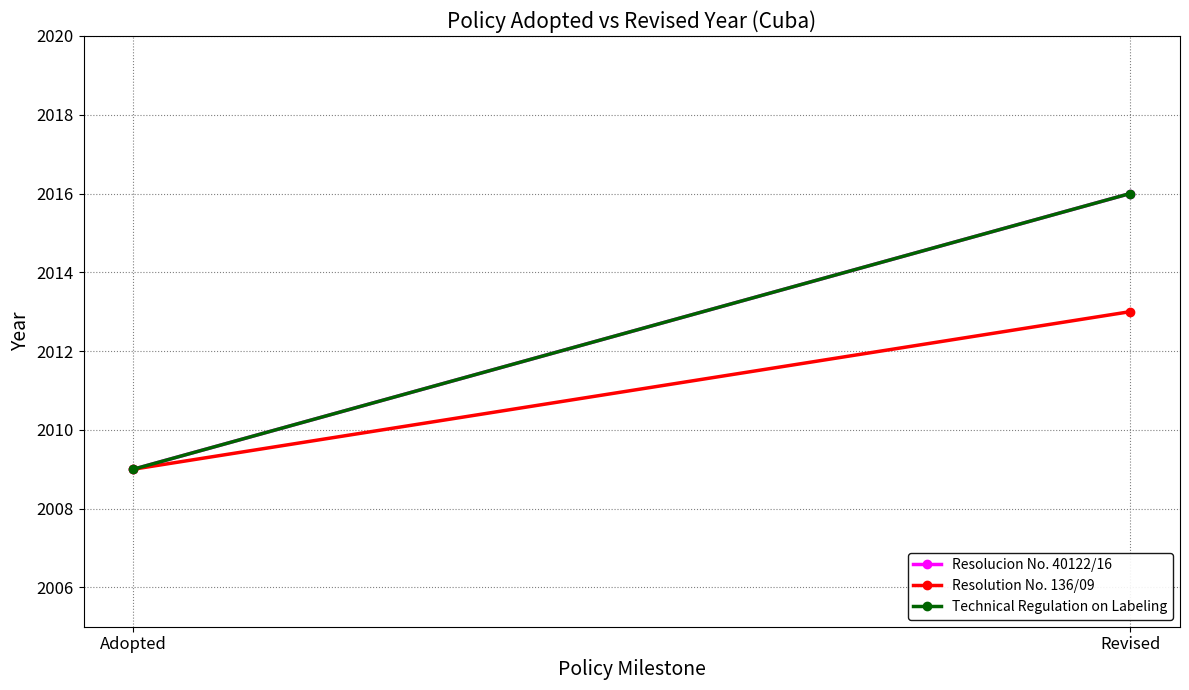

Reading left to right, extract all data points from this chart.

Resolucion No. 40122/16: Adopted=2009	Revised=2016
Resolution No. 136/09: Adopted=2009	Revised=2013
Technical Regulation on Labeling: Adopted=2009	Revised=2016